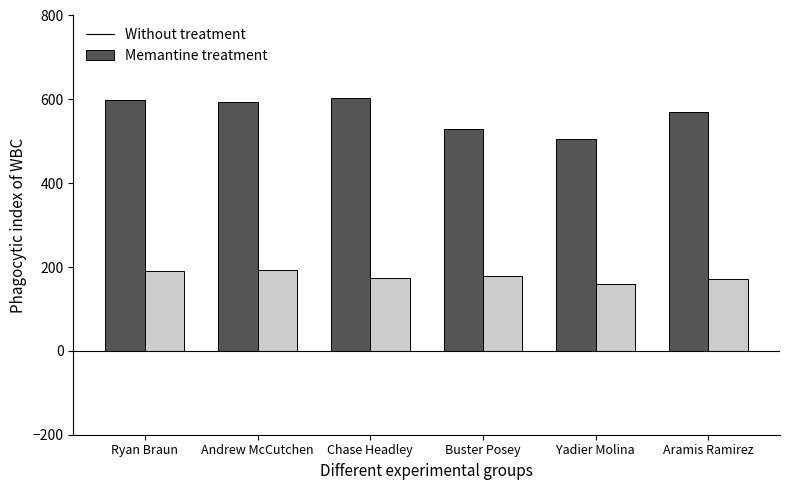

Read the Memantine treatment value at Ryan Braun, to the nearest 5.

190